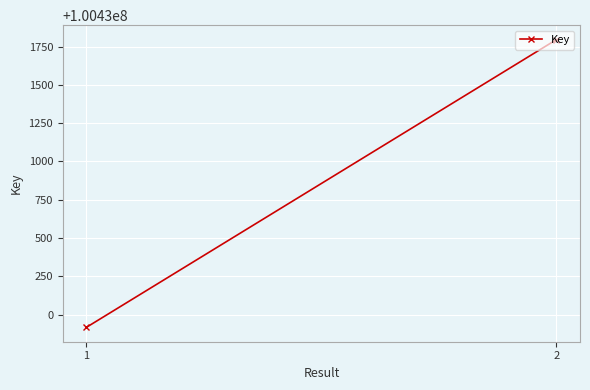

How many categories are shown in the chart?

2